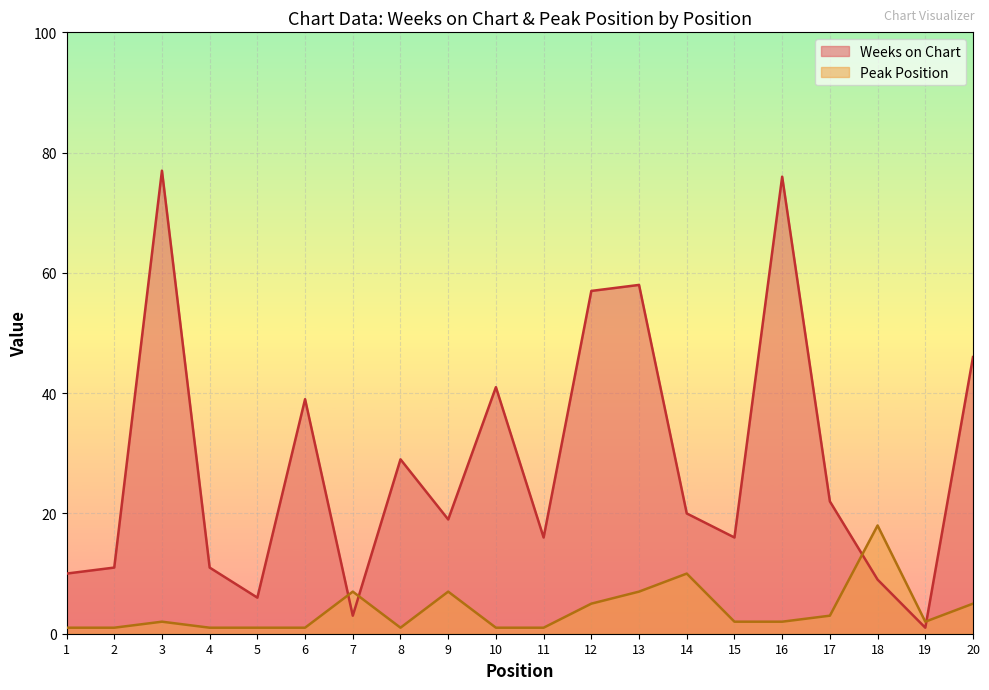

How many intersections are there between Peak Position and Weeks on Chart?

4